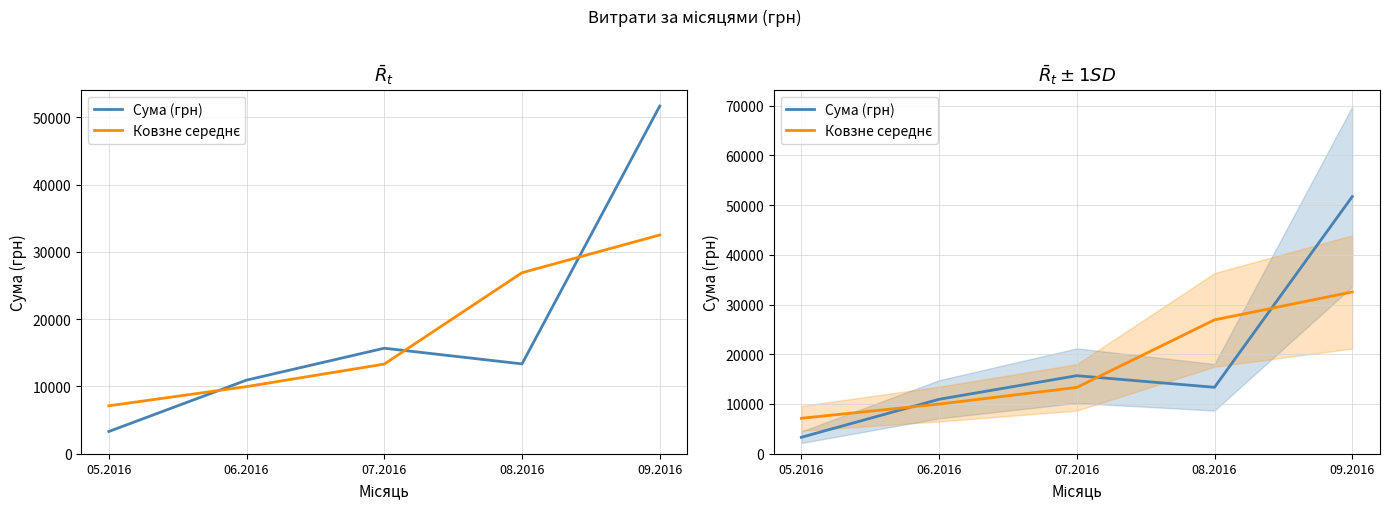

Which category has the highest value in the Сума (грн) series?

09.2016